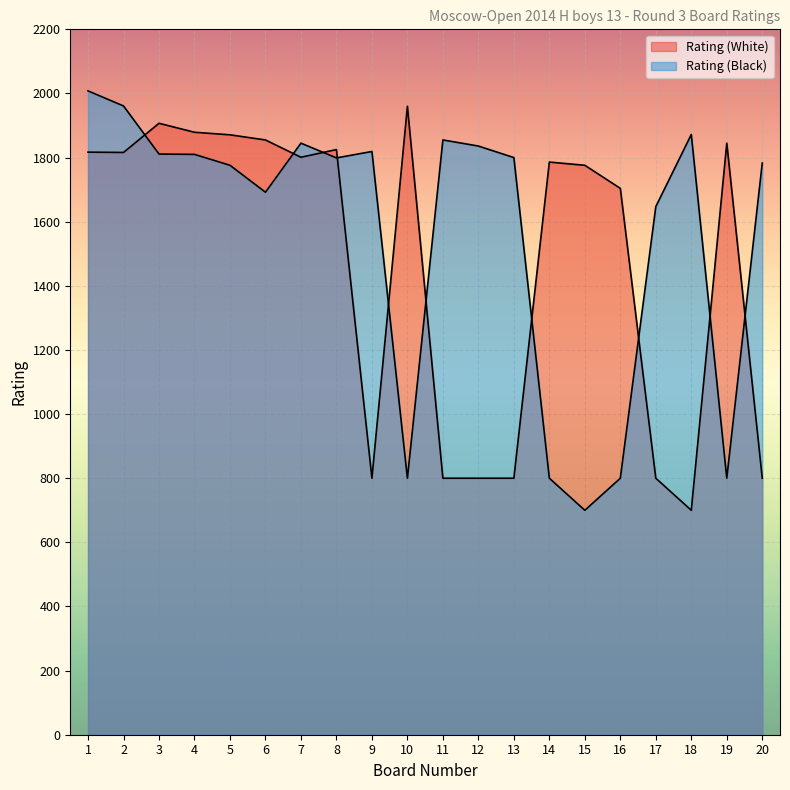

Reading left to right, list all the values displayed in this chart.

Rating (White): 1817	1816	1907	1879	1871	1855	1801	1825	800	1960	800	800	800	1786	1776	1704	800	700	1845	800
Rating (Black): 2008	1961	1811	1810	1776	1692	1845	1799	1819	800	1855	1836	1800	800	700	800	1647	1872	800	1783